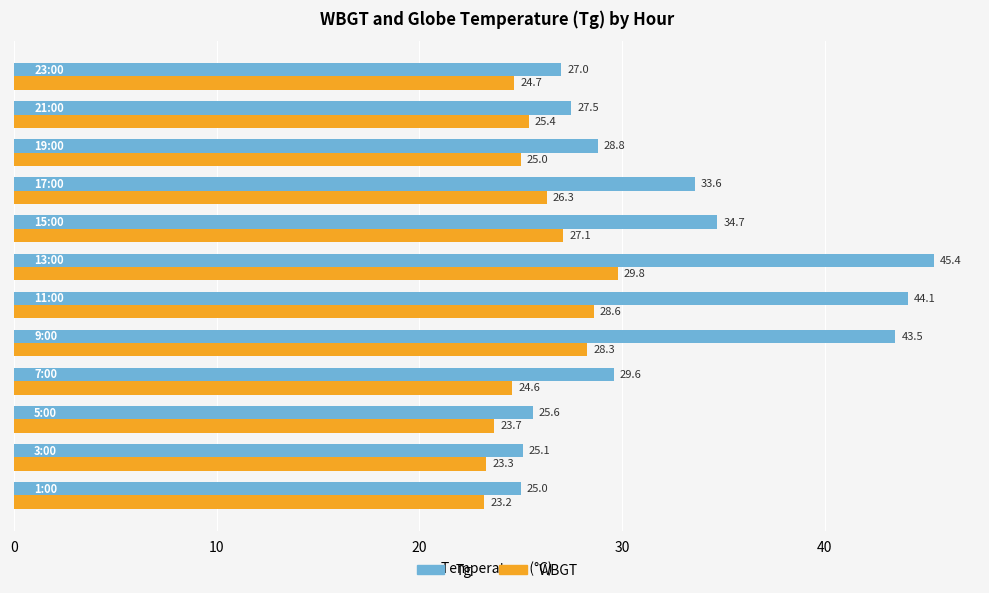

What is the greatest value displayed?

45.4